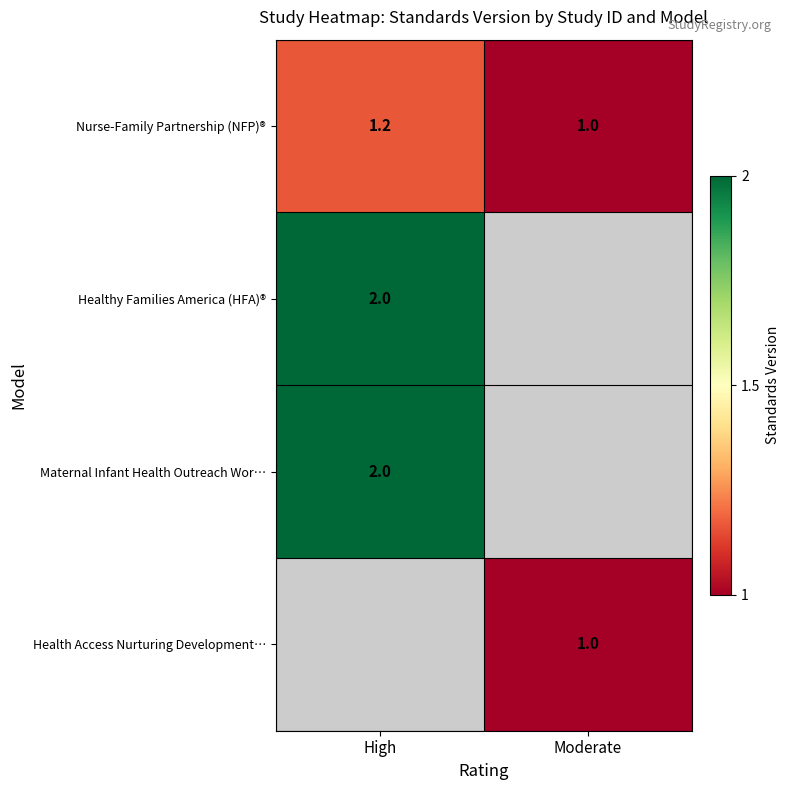

What is the average value of the Nurse-Family Partnership (NFP)® series?

1.1